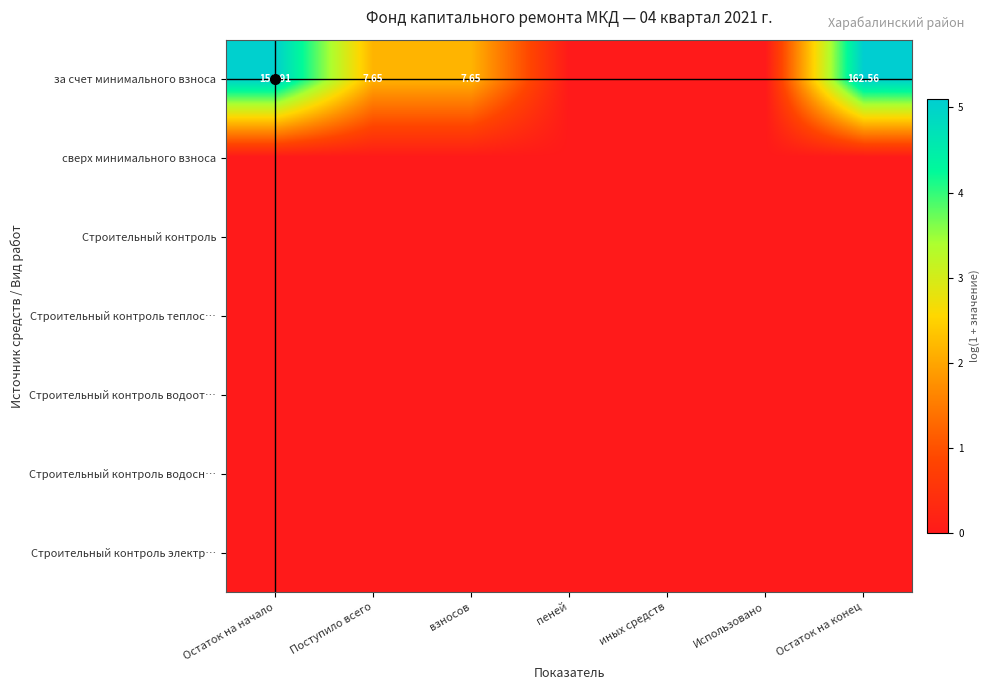

Which series changed the most between Остаток на начало and взносов?

за счет минимального взноса